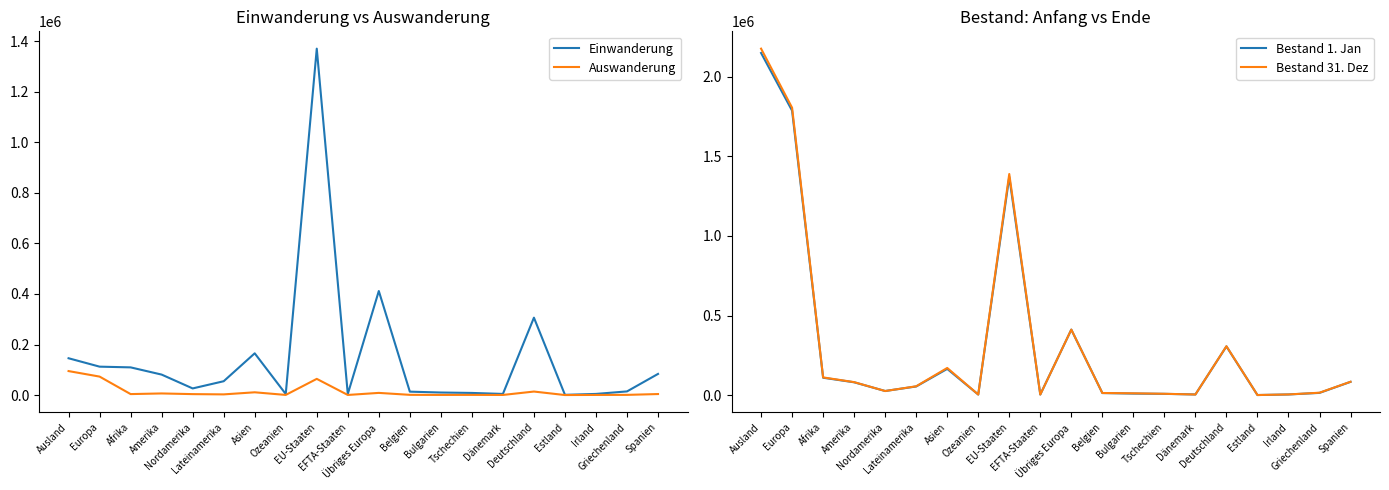

Does the chart have visible grid lines?

No